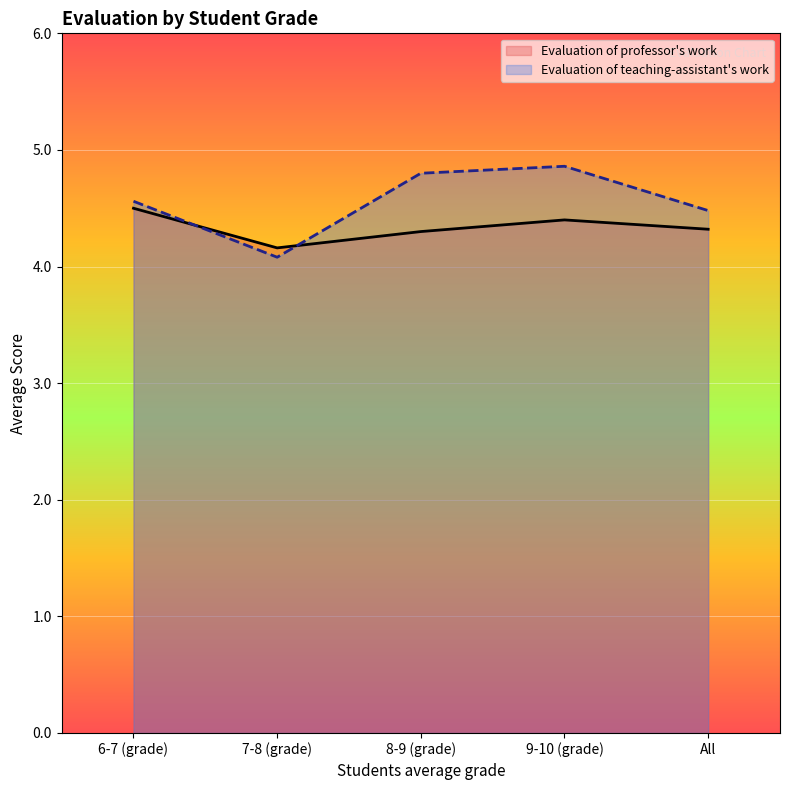

Which series has the widest spread of values?

Evaluation of teaching-assistant's work